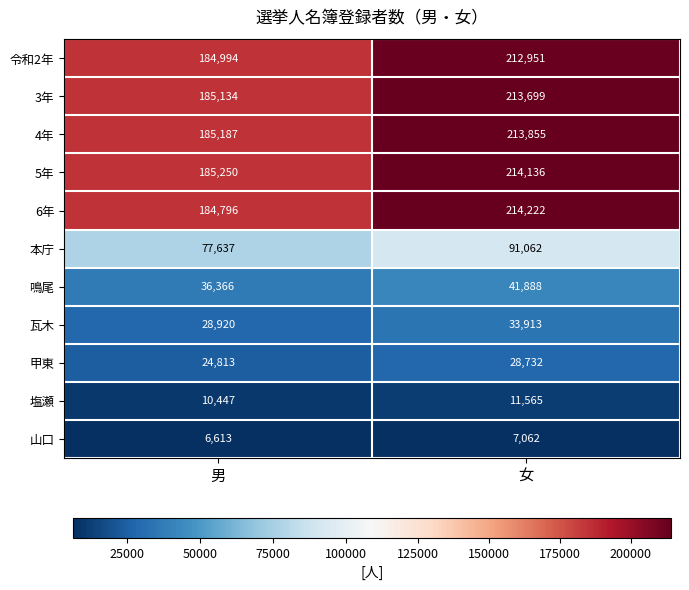

The value of 本庁 at 女 is 91062. True or false?

True